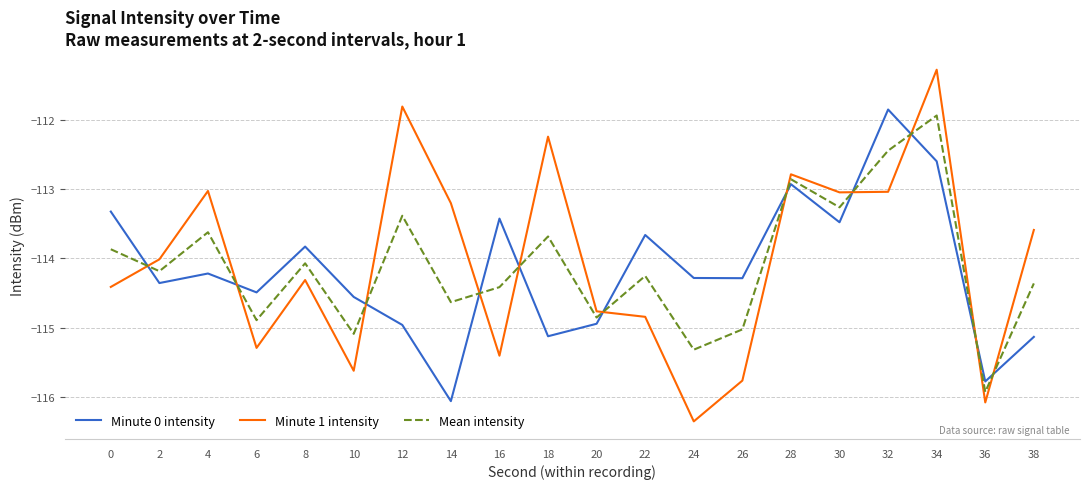

Which series has the largest total across all categories?

Minute 1 intensity